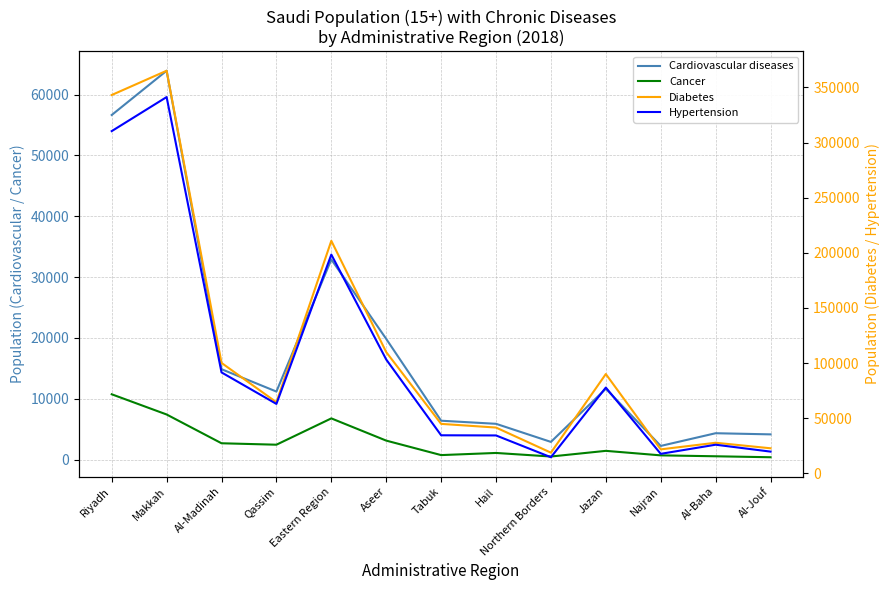

Rank the series at Hail from highest to lowest value.

Diabetes, Hypertension, Cardiovascular diseases, Cancer